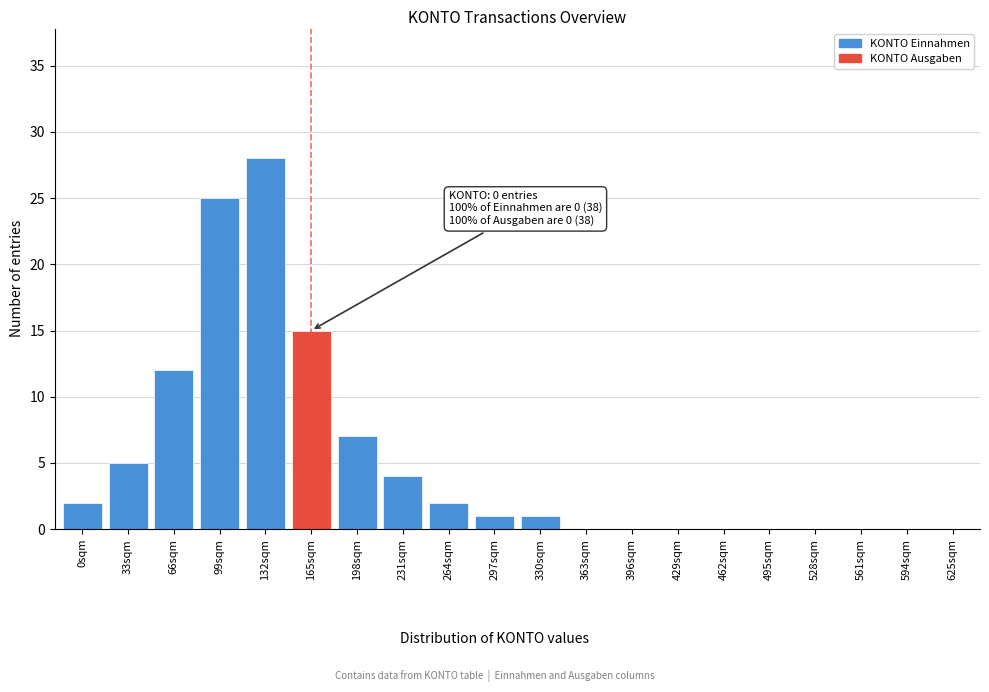

Reading right to left, list all the values displayed in this chart.

625sqm=0	594sqm=0	561sqm=0	528sqm=0	495sqm=0	462sqm=0	429sqm=0	396sqm=0	363sqm=0	330sqm=1	297sqm=1	264sqm=2	231sqm=4	198sqm=7	165sqm=15	132sqm=28	99sqm=25	66sqm=12	33sqm=5	0sqm=2